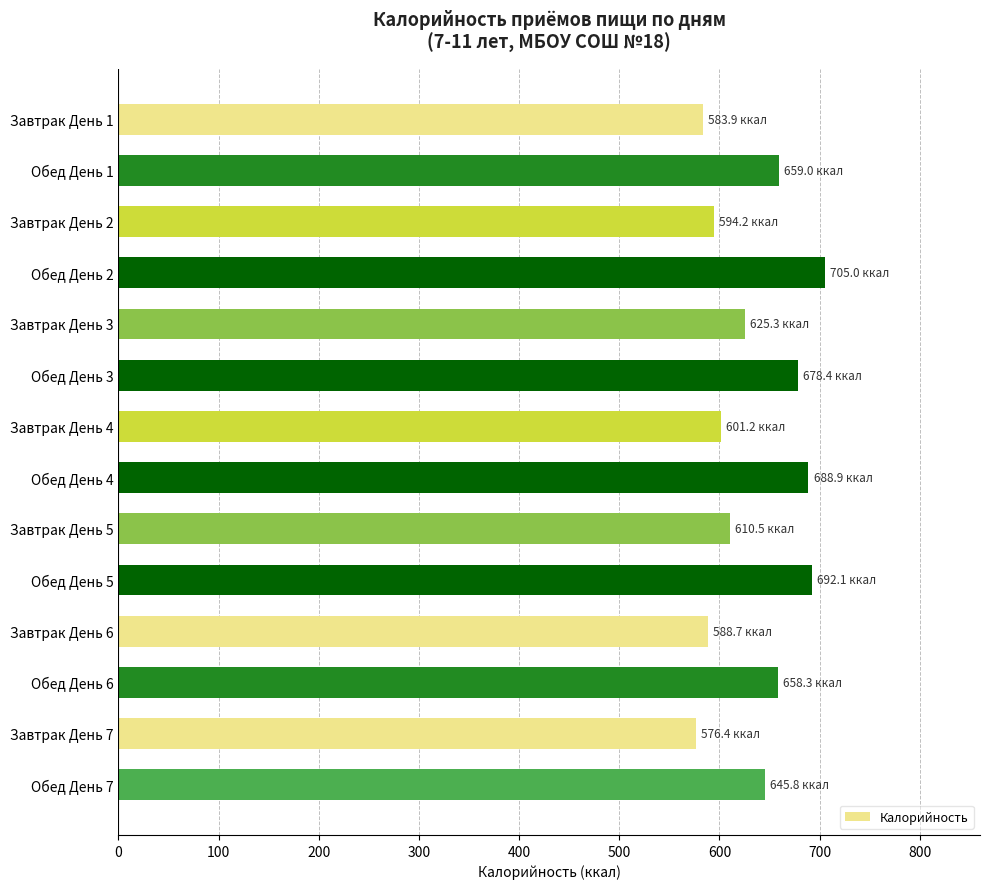

What is the maximum value shown in the chart?

705.0